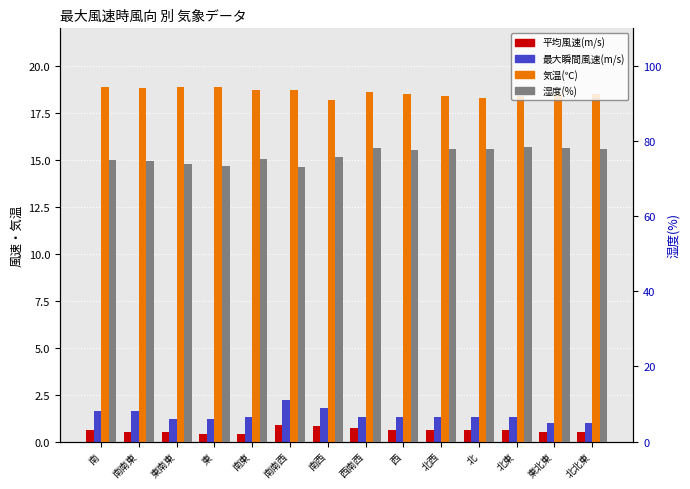

Which label corresponds to the smallest value in the chart?

東